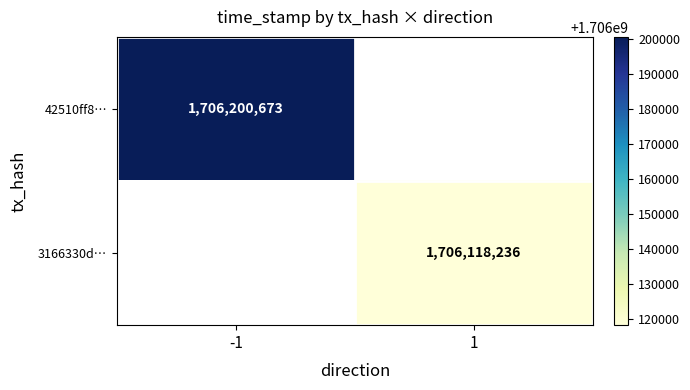

Which label corresponds to the smallest value in the chart?

1